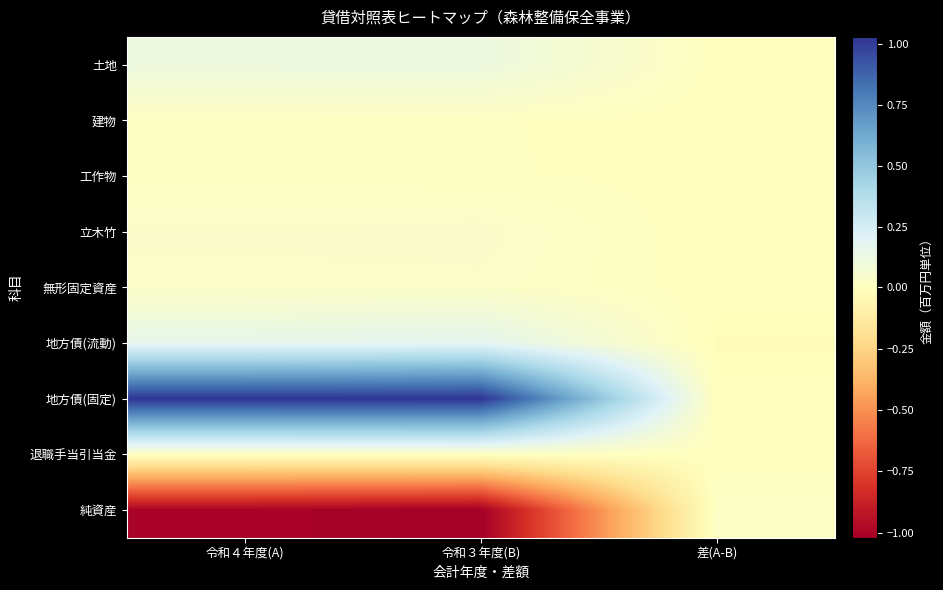

At 令和４年度(A), list the series in order from smallest to largest.

純資産, 建物, 工作物, 退職手当引当金, 無形固定資産, 立木竹, 土地, 地方債(流動), 地方債(固定)